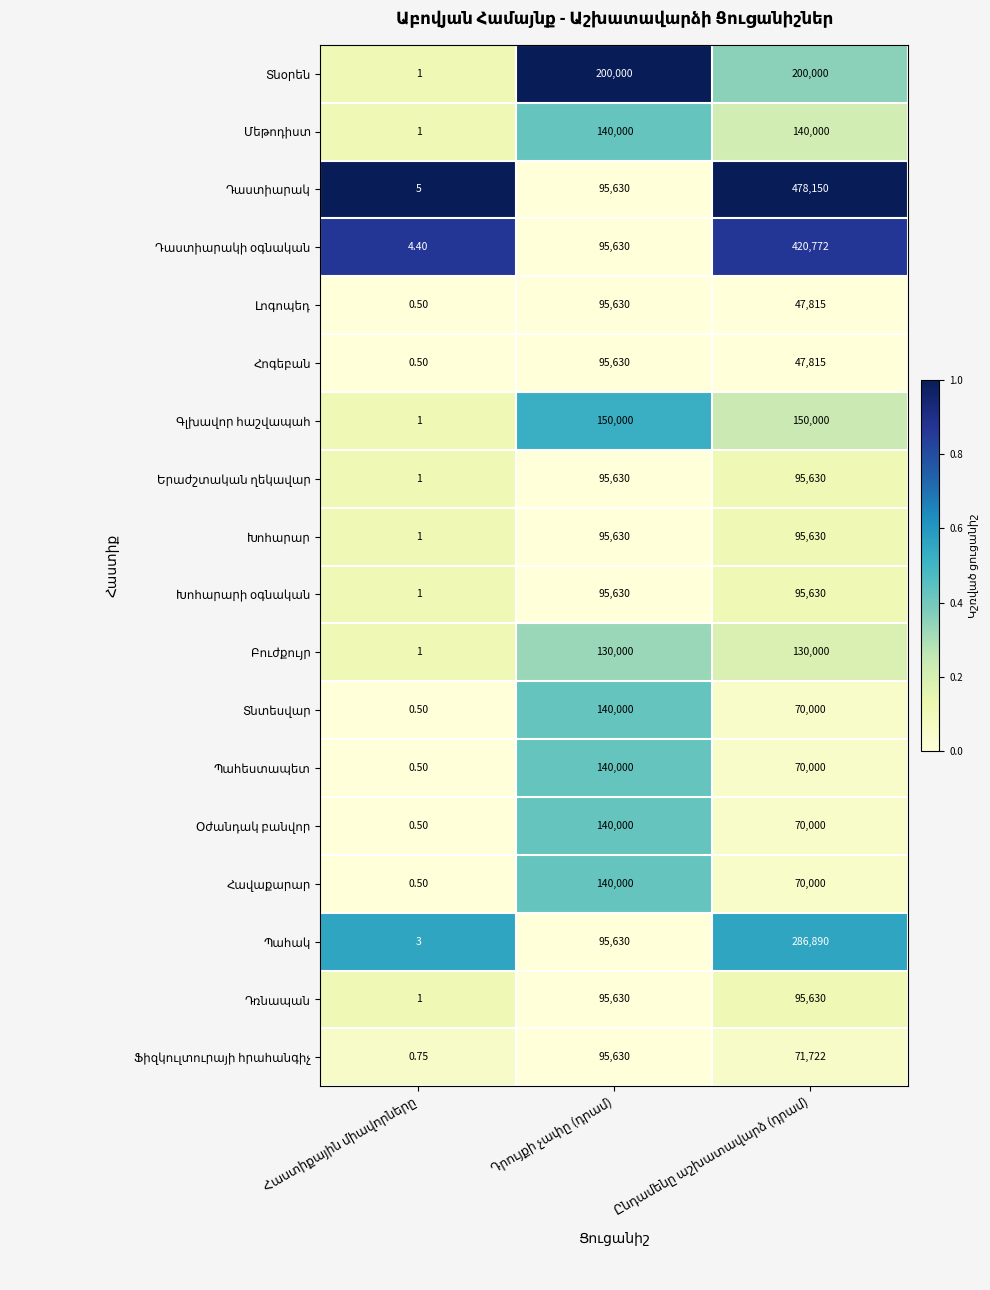

How many categories are shown in the chart?

3